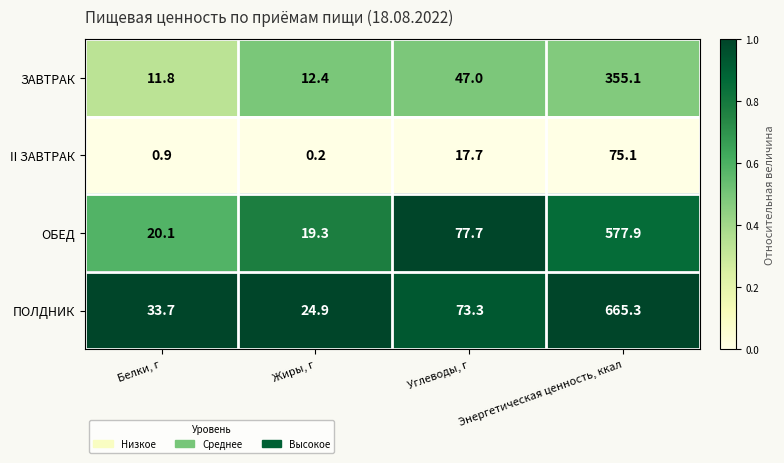

What is the sum of all ОБЕД values?

695.0